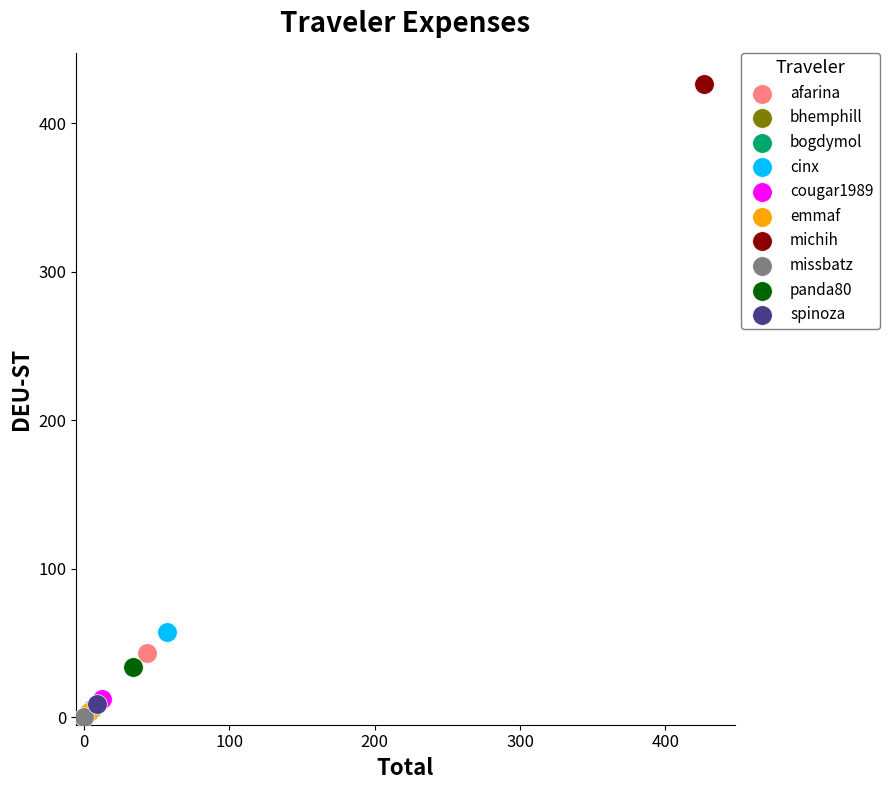

What are all the series names shown in the legend?

afarina, bhemphill, bogdymol, cinx, cougar1989, emmaf, michih, missbatz, panda80, spinoza